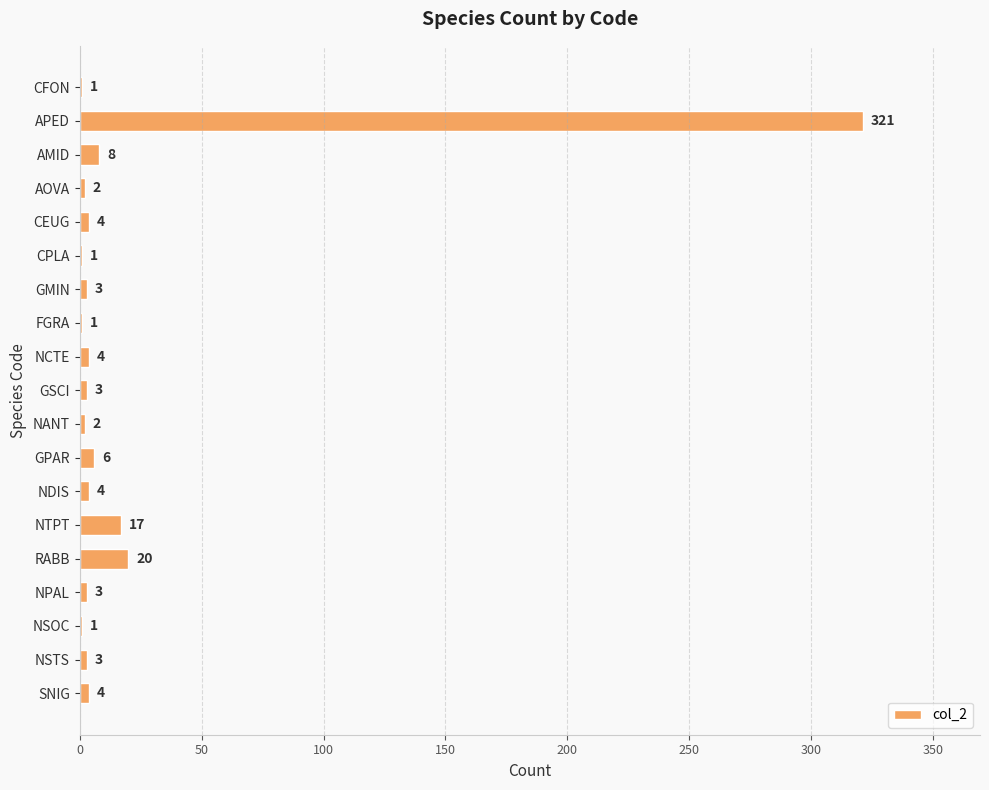

Between NDIS and NPAL, which is larger?

NDIS